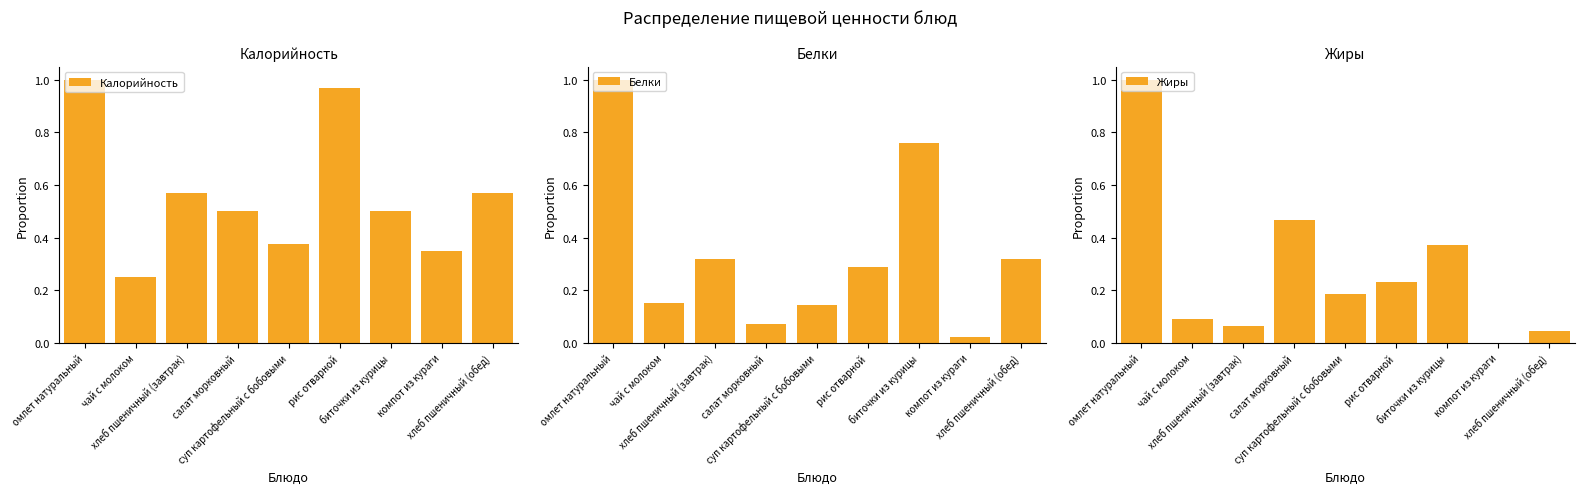

What is the sum of the Белки values at омлет натуральный and рис отварной?

1.3